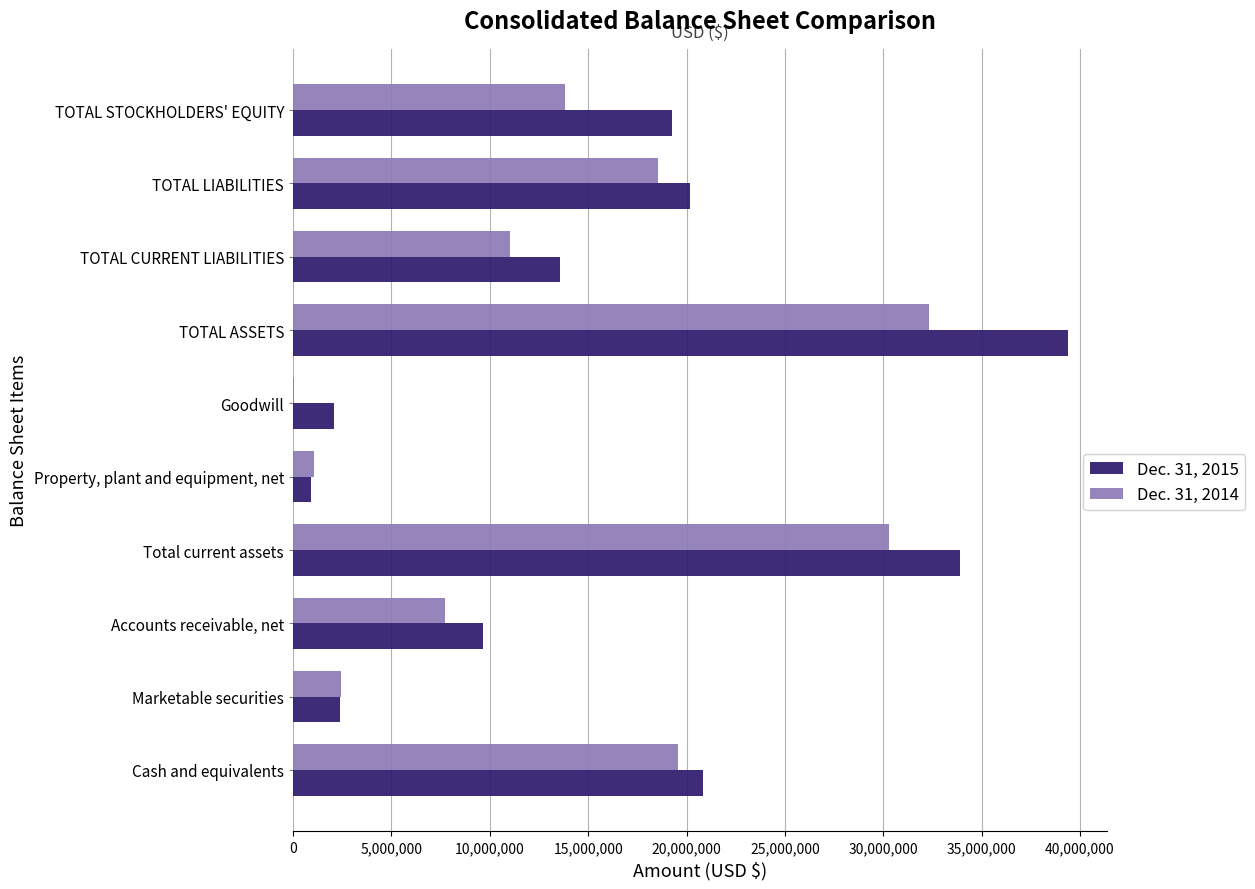

The Dec. 31, 2015 series shows 15728571 at Total current assets. True or false?

False